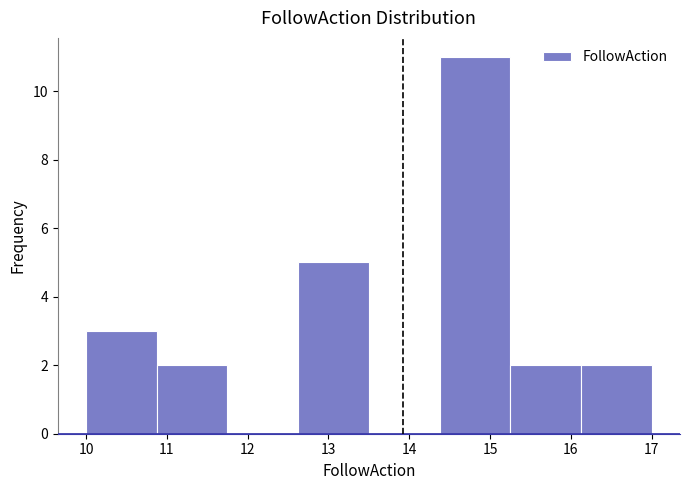

Reading left to right, transcribe this chart: for each bar, give the range it covers on the x-axis and its height. Neither the bar edges nor the heights are printed on the chart, so give them approximately, as read against the axes.

10.0 to 10.9: 3
10.9 to 11.8: 2
11.8 to 12.6: 0
12.6 to 13.5: 5
13.5 to 14.4: 0
14.4 to 15.3: 11
15.3 to 16.1: 2
16.1 to 17.0: 2